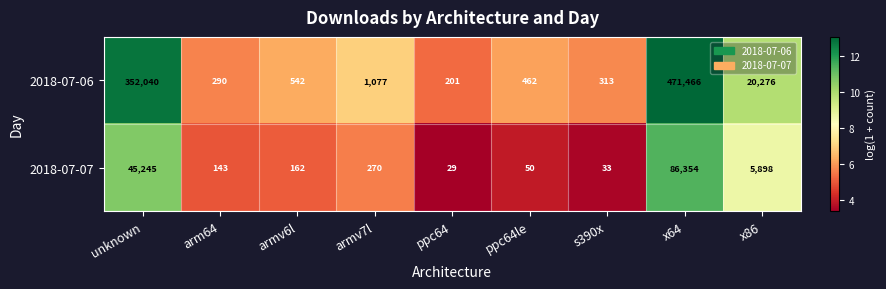

The 2018-07-07 series shows 45245 at unknown. True or false?

True